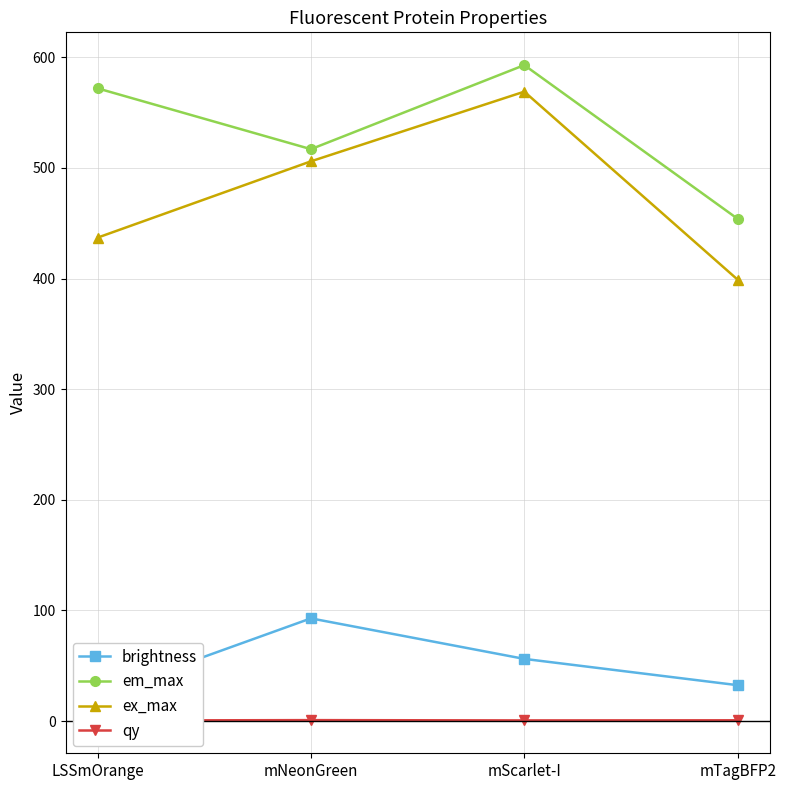

What is the maximum value for brightness?

92.8